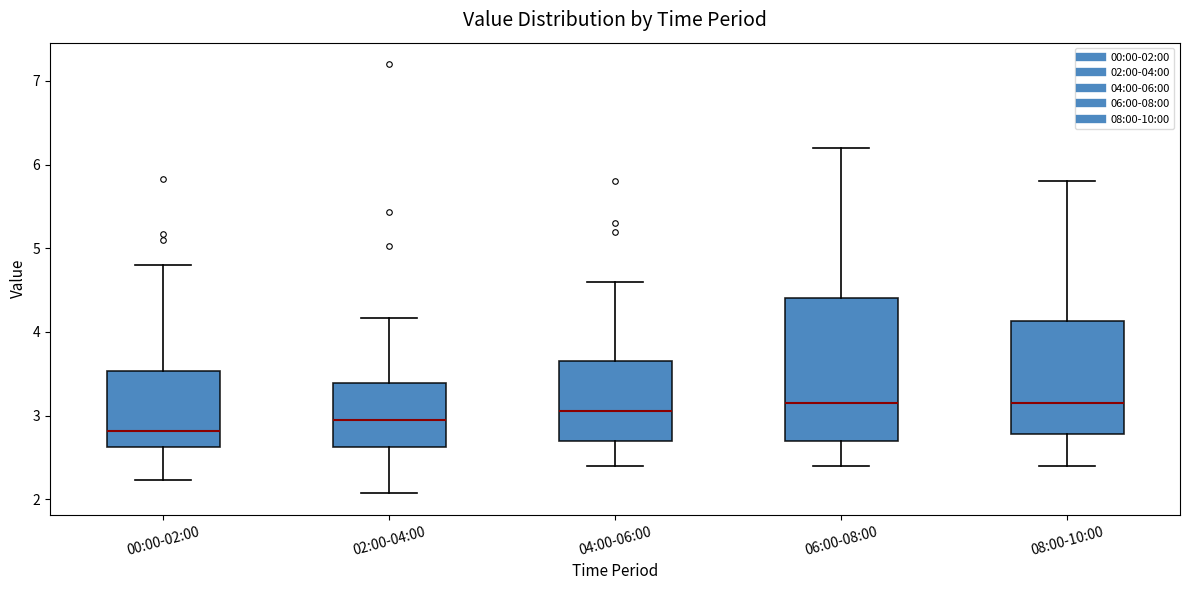

Reading left to right, read every box against the y-axis: the position of its median line, the range the box covers, and the ends of its whiskers. The values are not printed on the chart, so give them approximately, as read against the axis.

00:00-02:00: median 2.8, box 2.6 to 3.5, whiskers 2.2 to 4.8
02:00-04:00: median 3.0, box 2.6 to 3.4, whiskers 2.1 to 4.2
04:00-06:00: median 3.1, box 2.7 to 3.7, whiskers 2.4 to 4.6
06:00-08:00: median 3.2, box 2.7 to 4.4, whiskers 2.4 to 6.2
08:00-10:00: median 3.2, box 2.8 to 4.1, whiskers 2.4 to 5.8